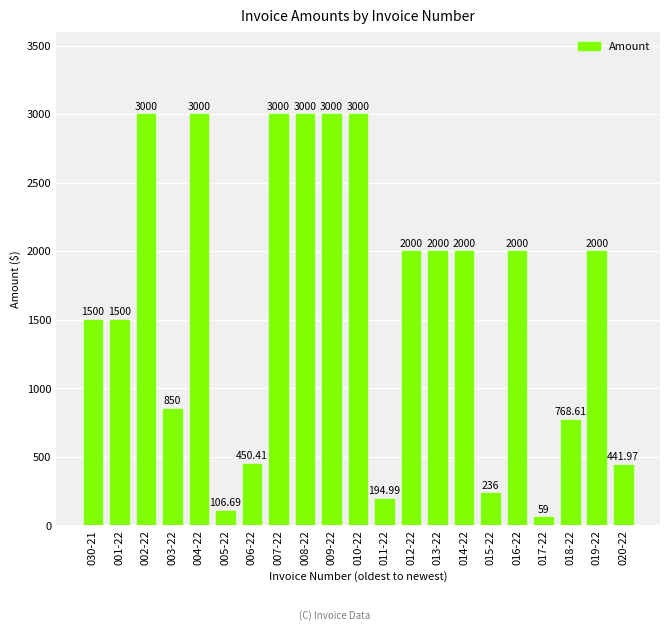

Is it true that the value at 003-22 is 491.1?

False